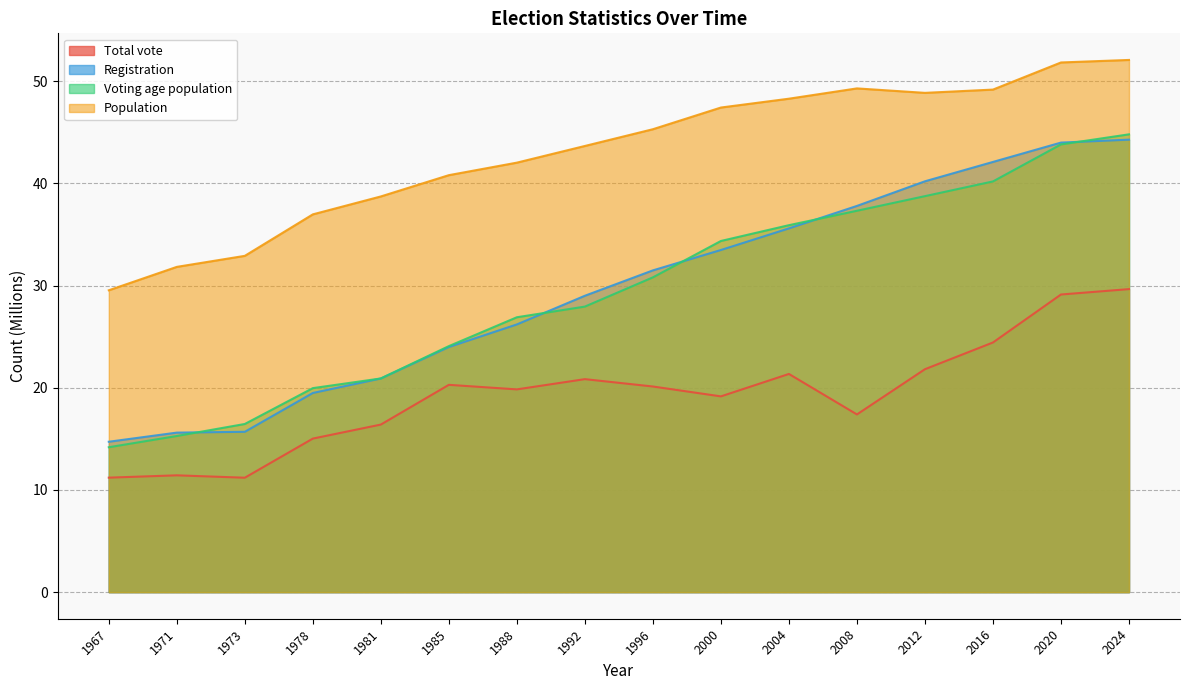

What value does the Population series have at 1996?

45.3